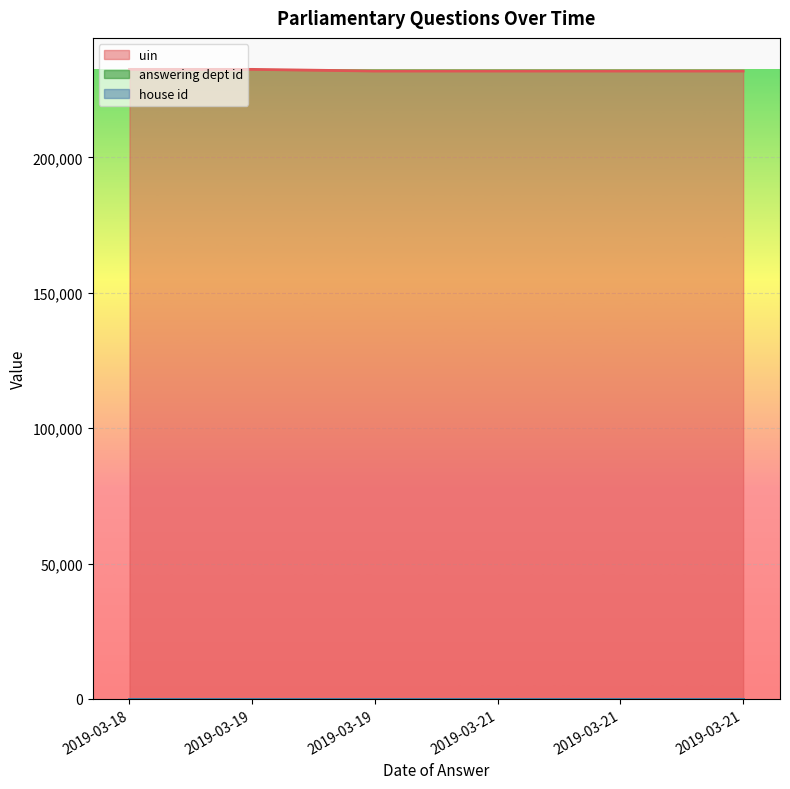

What is the value of the uin point at the 4th from the left?

231909